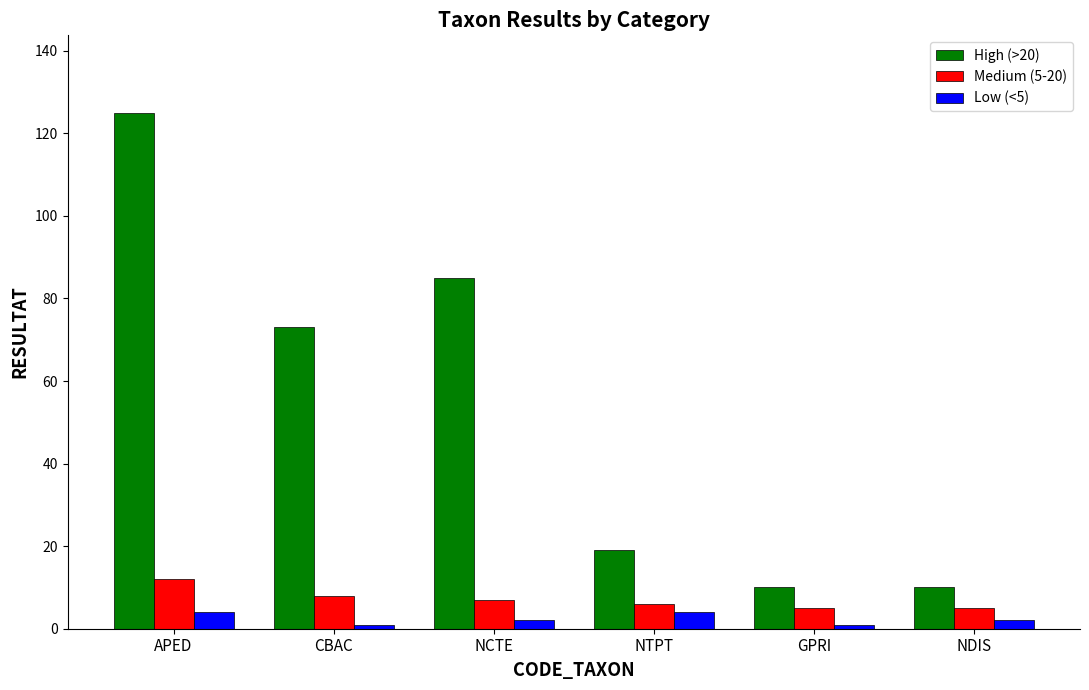

How many data points does each series have?

6